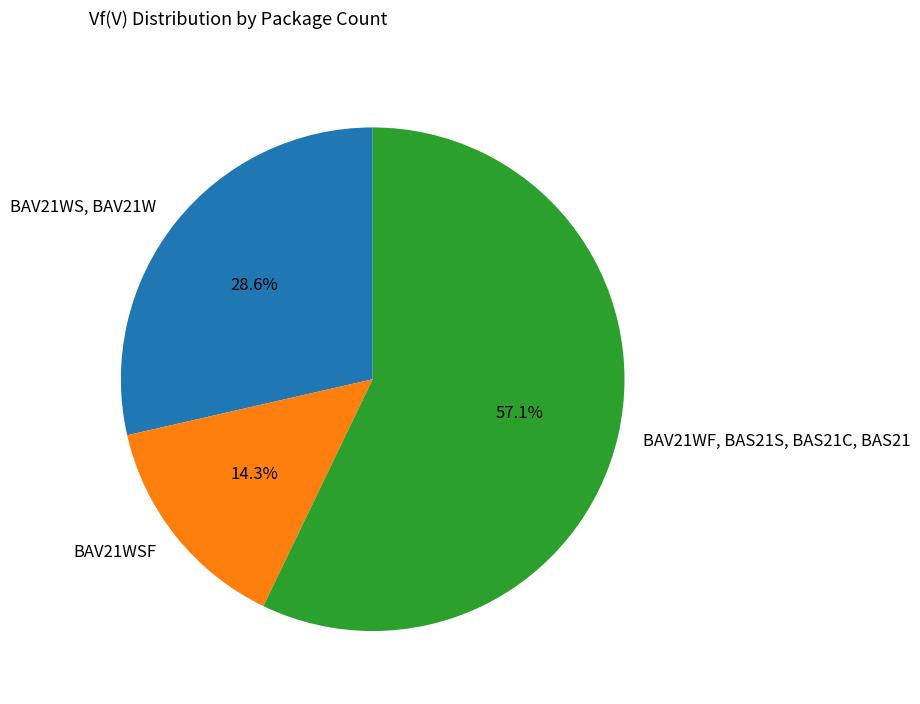

Which category has the smallest portion of the pie?

BAV21WSF